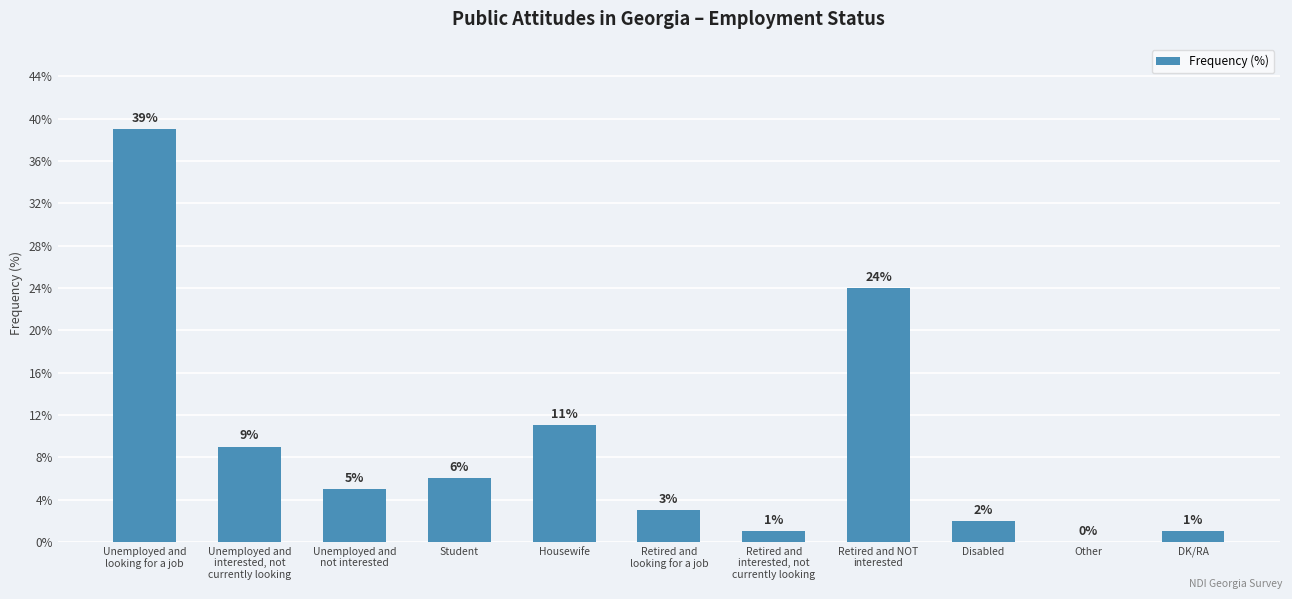

The value at Retired and NOT
interested is 33. True or false?

False